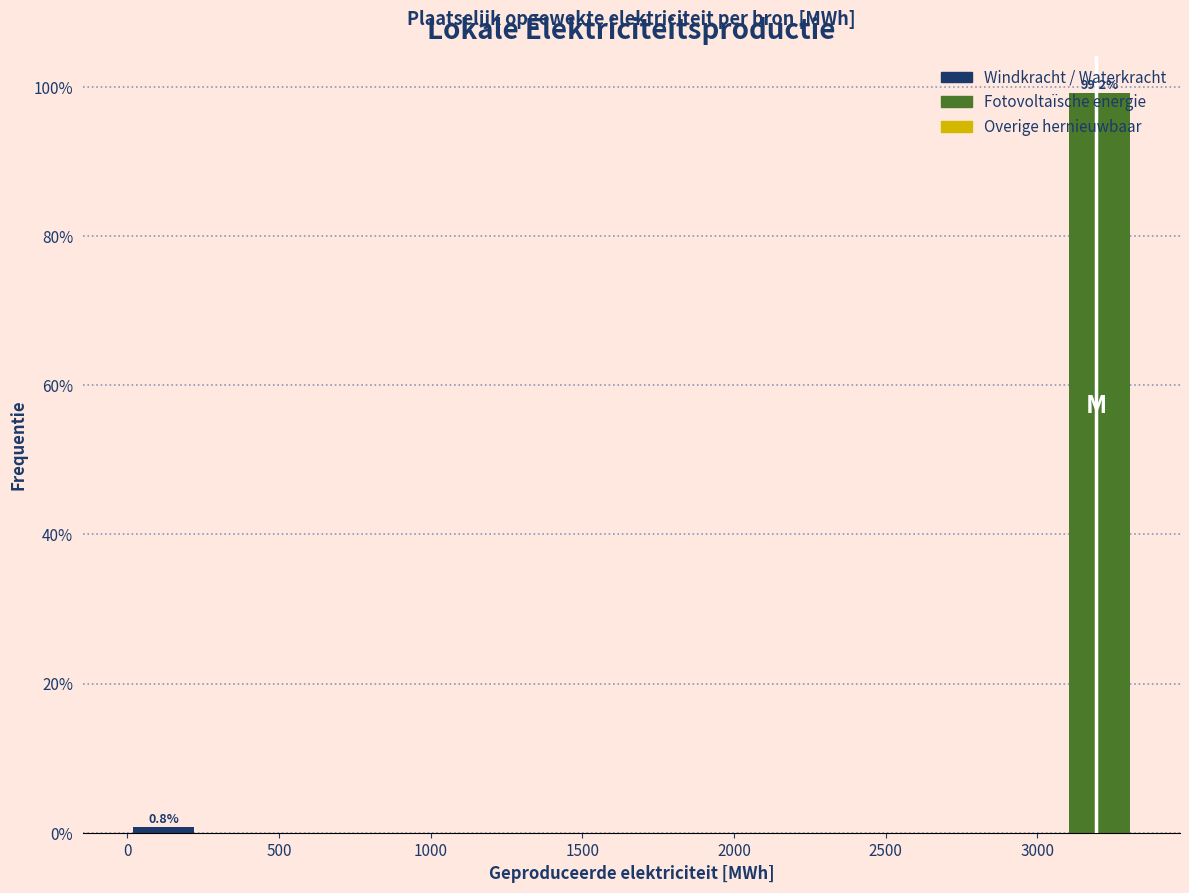

Over which range of the x-axis is the bar tallest?

3100 to 3300